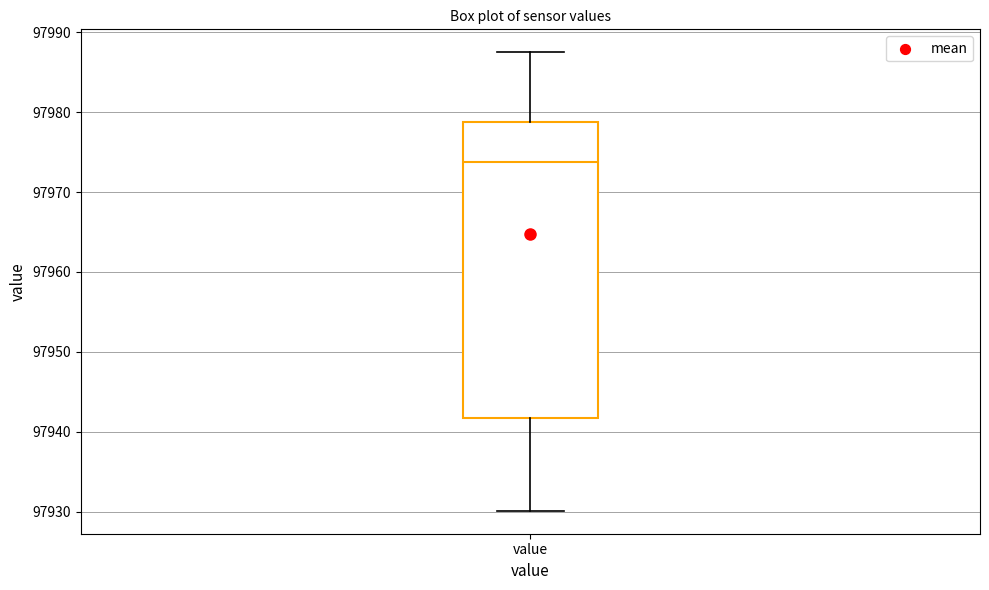

Where is the lower edge of the box for value on the y-axis? The values are not printed on the chart, so give them approximately, as read against the axis.

97942